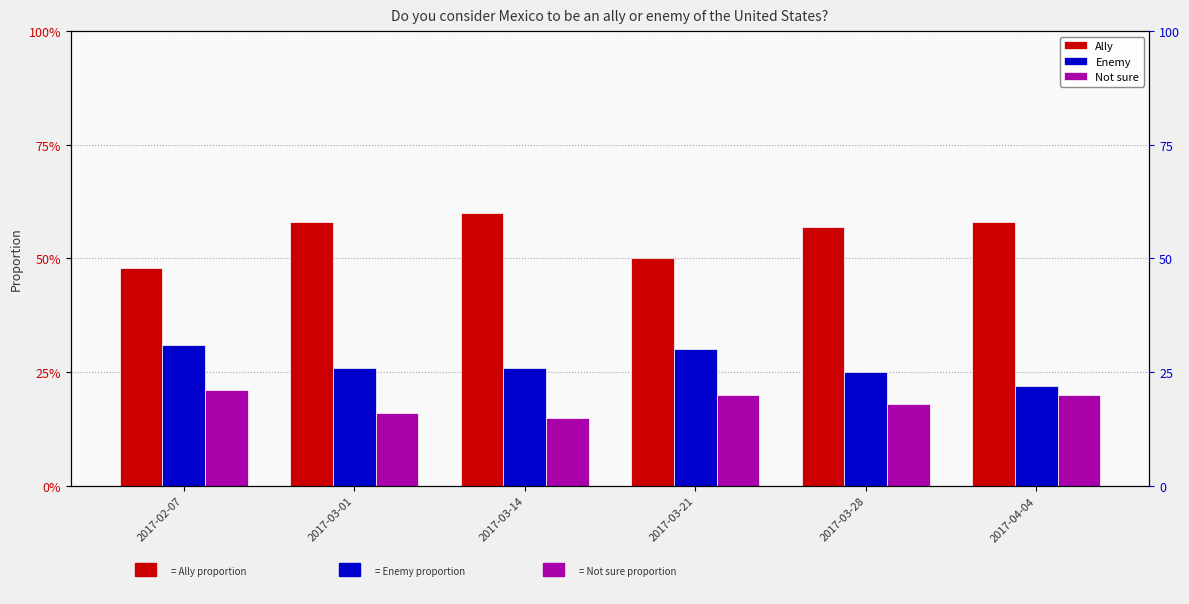

Which category has the lowest value in the Ally series?

2017-02-07